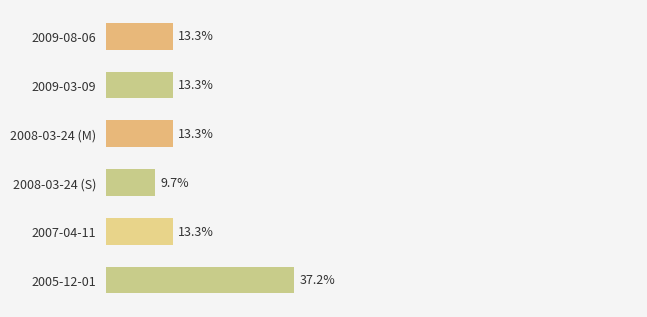

Which label corresponds to the largest value in the chart?

2005-12-01